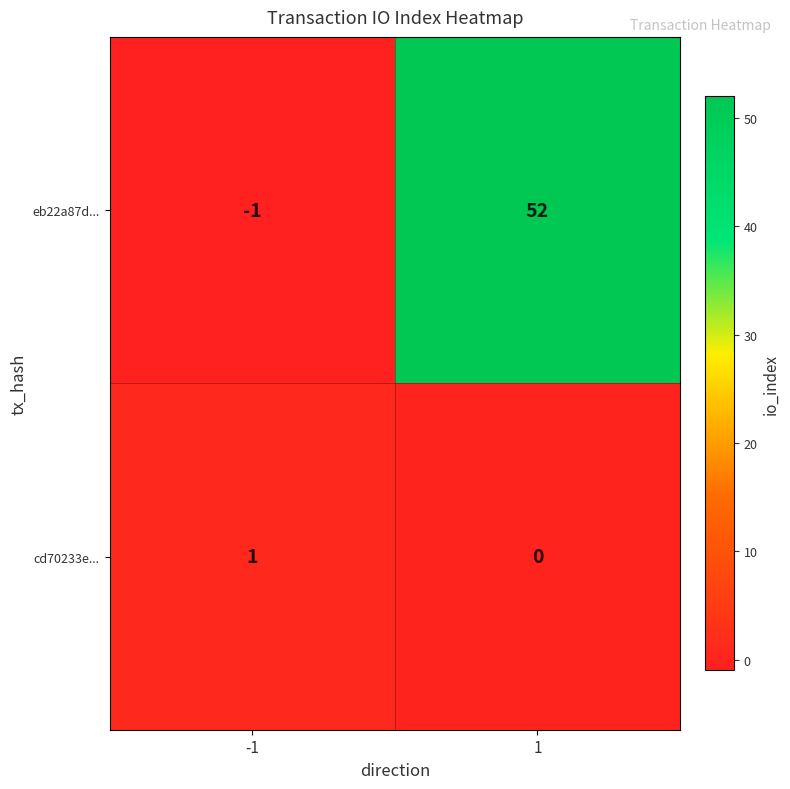

Reading left to right, what are all the values shown in this chart?

eb22a87d...: -1=-1	1=52
cd70233e...: -1=1	1=0